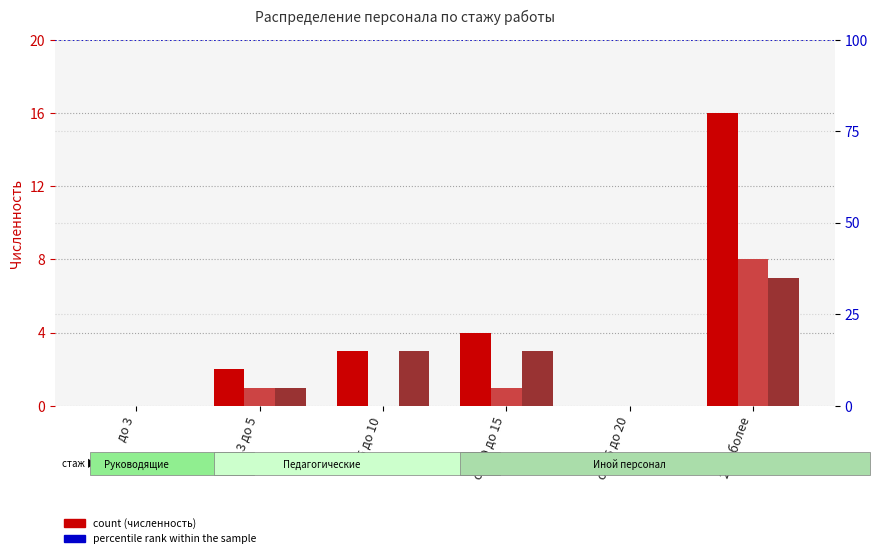

What is the label of the 3rd bar from the right?

от 10 до 15